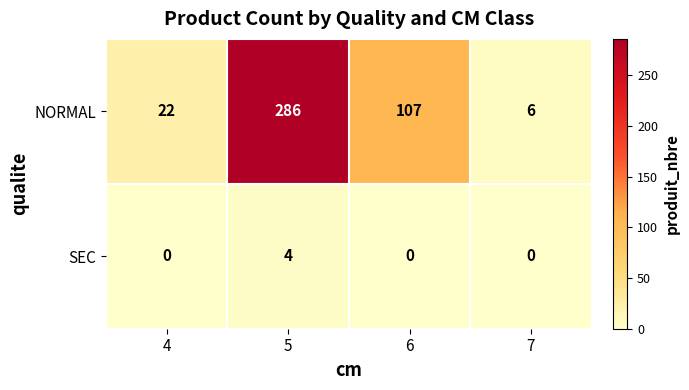

Reading left to right, what are all the values shown in this chart?

NORMAL: 22	286	107	6
SEC: 0	4	0	0